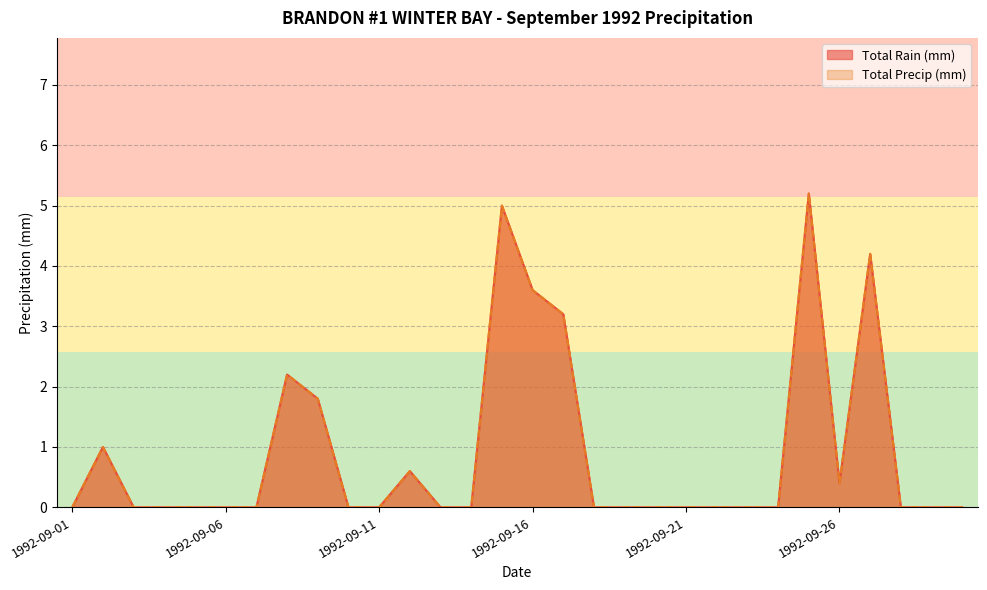

What is the maximum value shown in the chart?

5.2